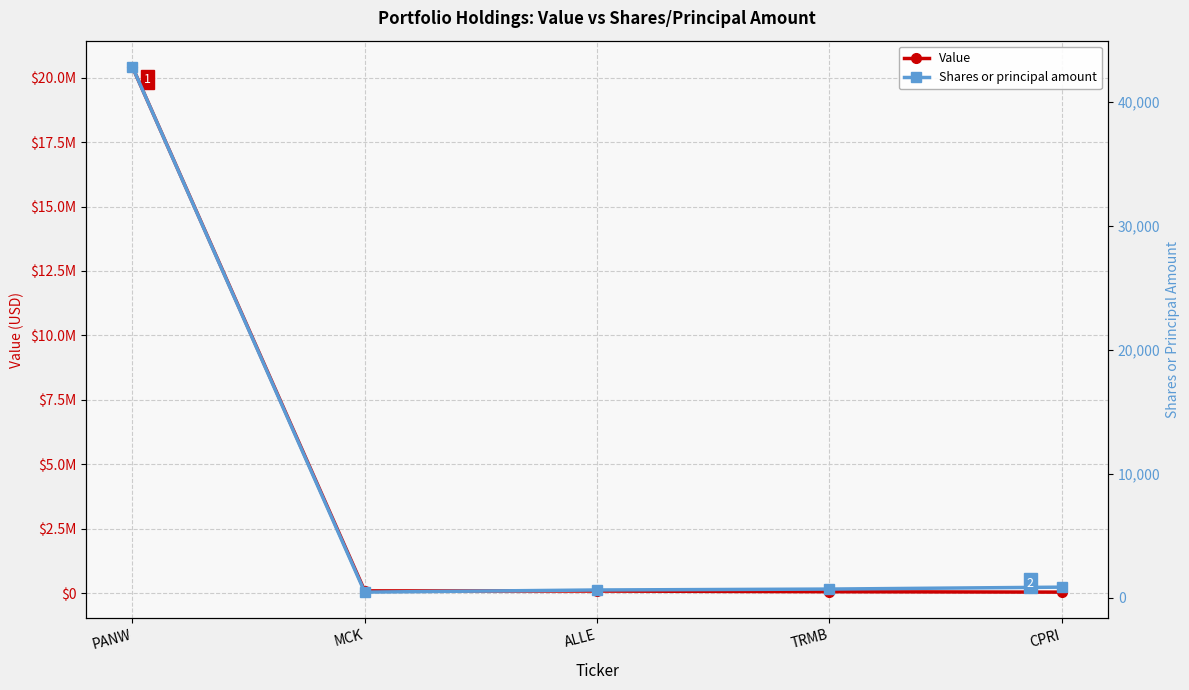

Is it true that Value equals 20417000 at PANW?

True